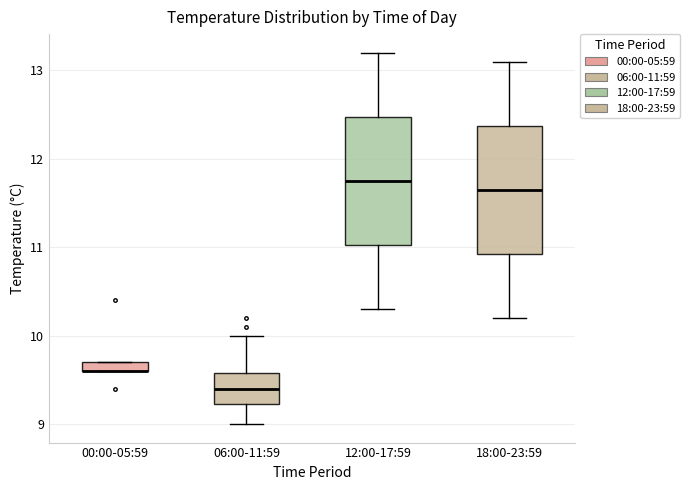

Where does the median line of the box for 12:00-17:59 sit on the y-axis? The values are not printed on the chart, so give them approximately, as read against the axis.

11.8